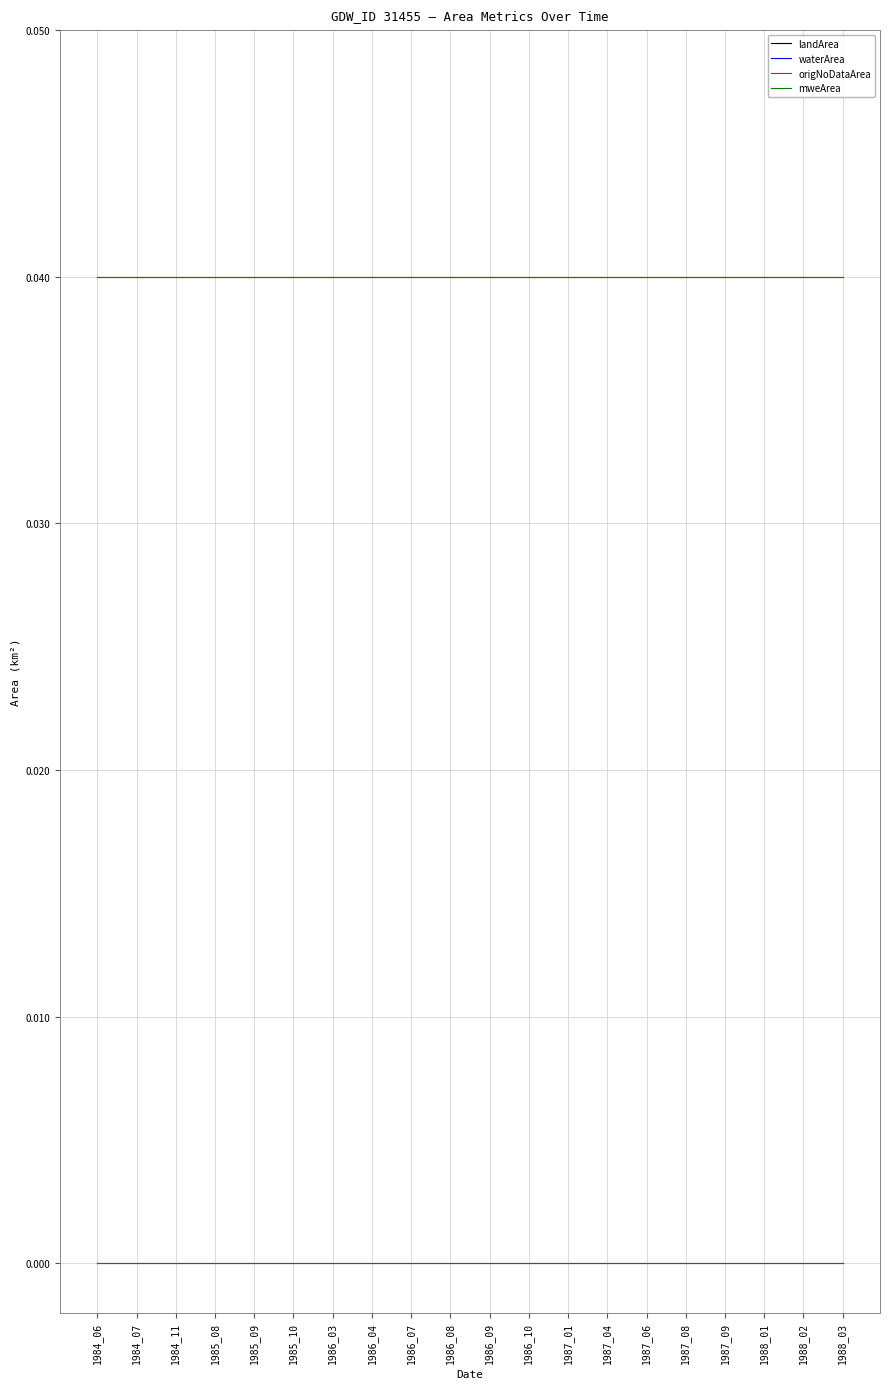

Does the chart have visible grid lines?

Yes